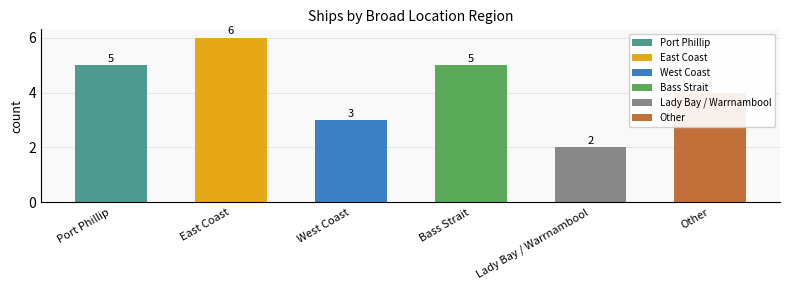

Which has a higher value, Lady Bay / Warrnambool or West Coast?

West Coast